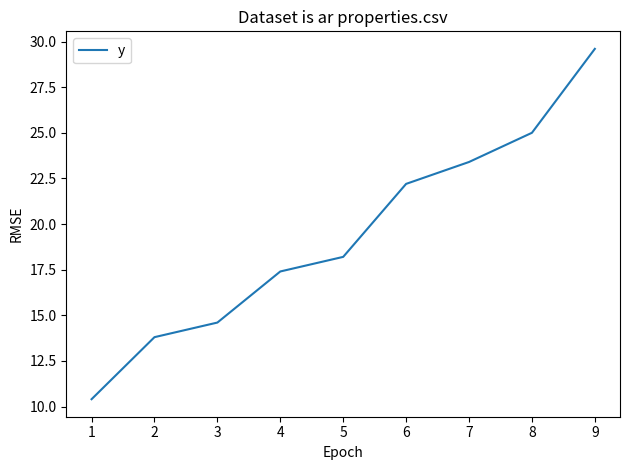

Rank the categories by value from lowest to highest.

1, 2, 3, 4, 5, 6, 7, 8, 9